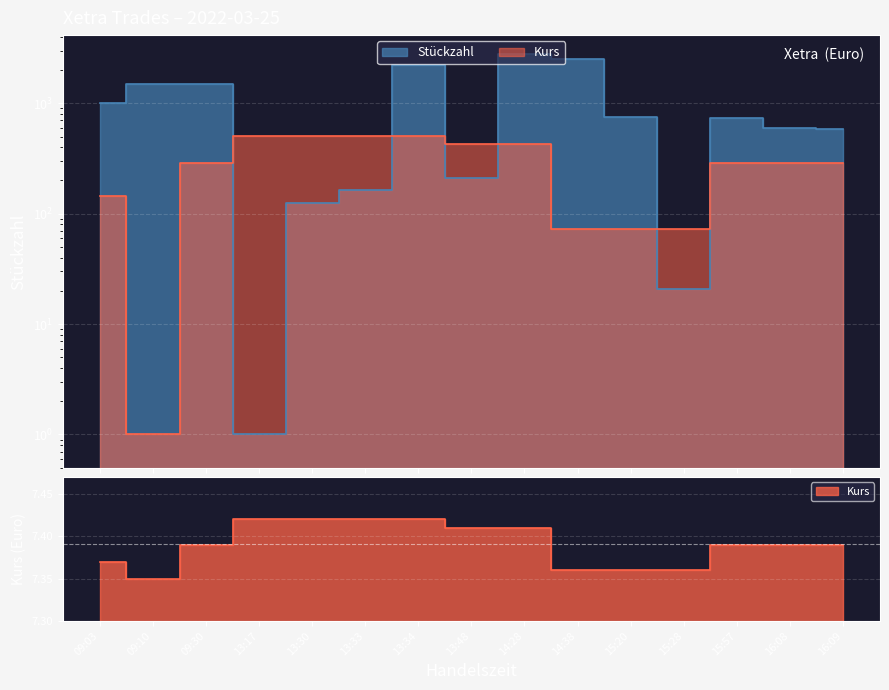

At how many categories does at least one series exceed 2538?

1